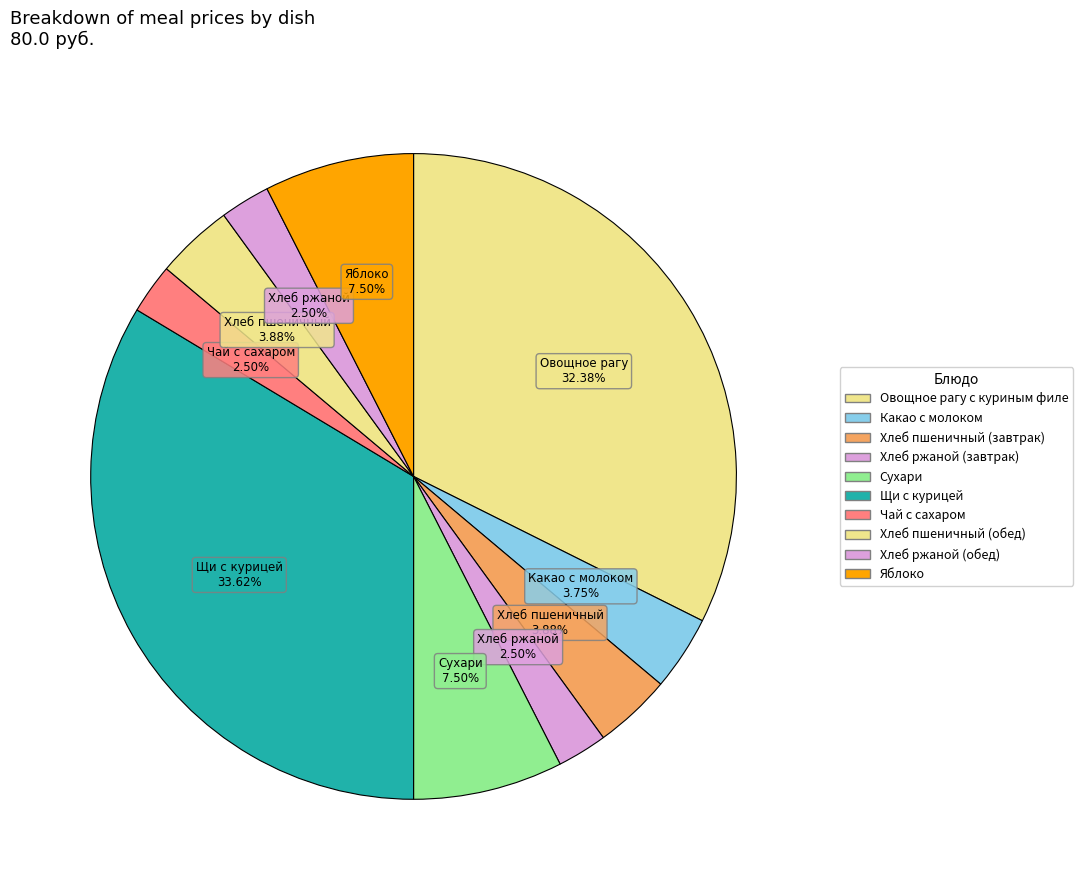

Count the number of slices in the pie.

10